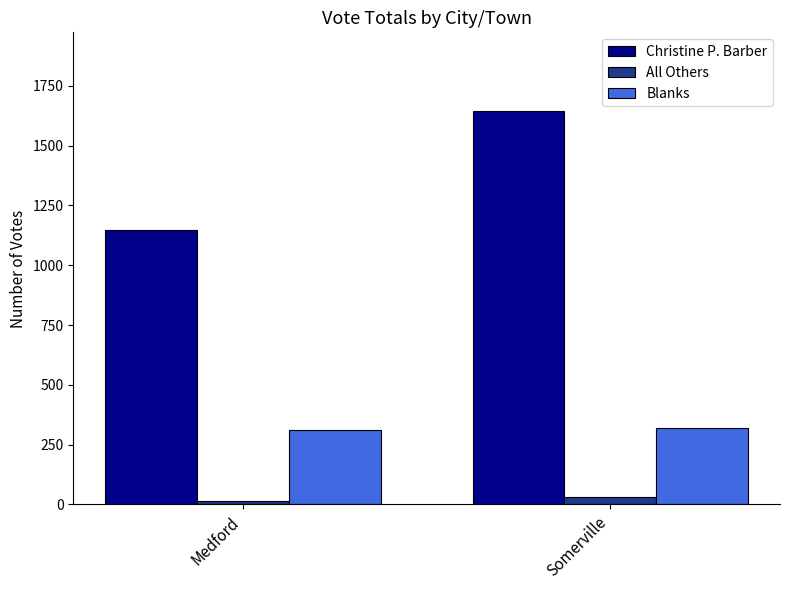

Between Medford and Somerville, which series saw the biggest shift?

Christine P. Barber